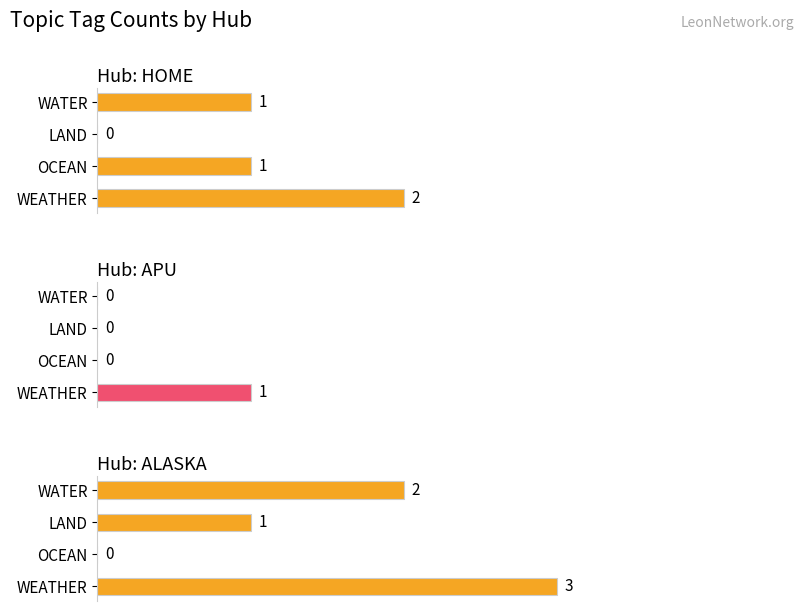

Reading left to right, what are all the values shown in this chart?

HOME: 2	1	0	1
APU: 1	0	0	0
ALASKA: 3	0	1	2